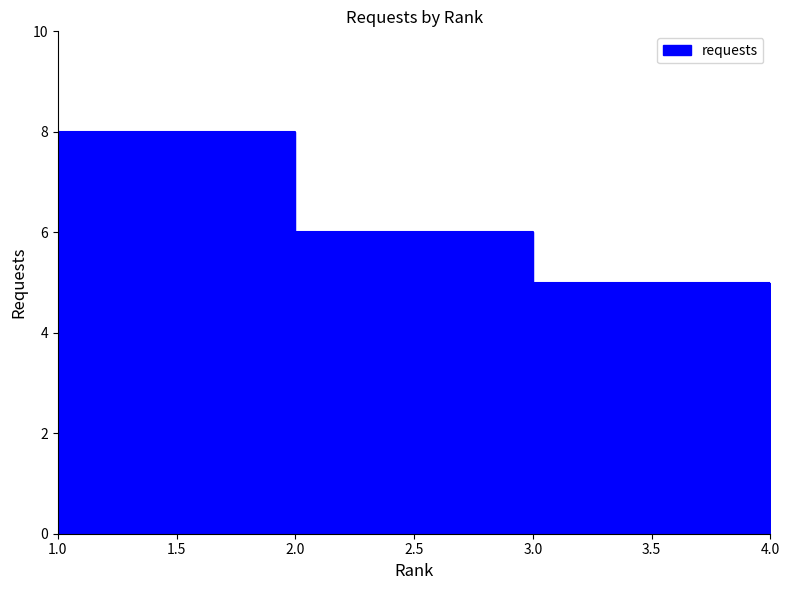

Reading left to right, extract all data points from this chart.

8	6	5	5